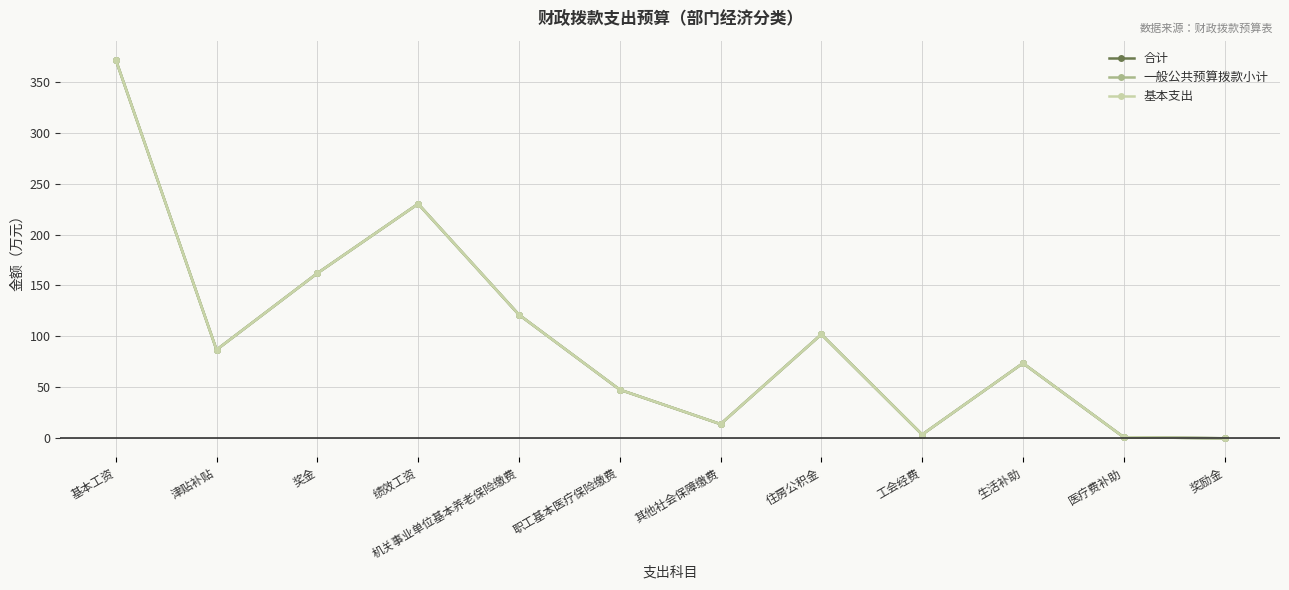

Reading right to left, extract all data points from this chart.

合计: 奖励金=0.1	医疗费补助=1.1	生活补助=73.7	工会经费=3.7	住房公积金=102.1	其他社会保障缴费=14.0	职工基本医疗保险缴费=47.8	机关事业单位基本养老保险缴费=121.3	绩效工资=230.1	奖金=162.0	津贴补贴=86.9	基本工资=371.6
一般公共预算拨款小计: 奖励金=0.1	医疗费补助=1.1	生活补助=73.7	工会经费=3.7	住房公积金=102.1	其他社会保障缴费=14.0	职工基本医疗保险缴费=47.8	机关事业单位基本养老保险缴费=121.3	绩效工资=230.1	奖金=162.0	津贴补贴=86.9	基本工资=371.6
基本支出: 奖励金=0.1	医疗费补助=1.1	生活补助=73.7	工会经费=3.7	住房公积金=102.1	其他社会保障缴费=14.0	职工基本医疗保险缴费=47.8	机关事业单位基本养老保险缴费=121.3	绩效工资=230.1	奖金=162.0	津贴补贴=86.9	基本工资=371.6